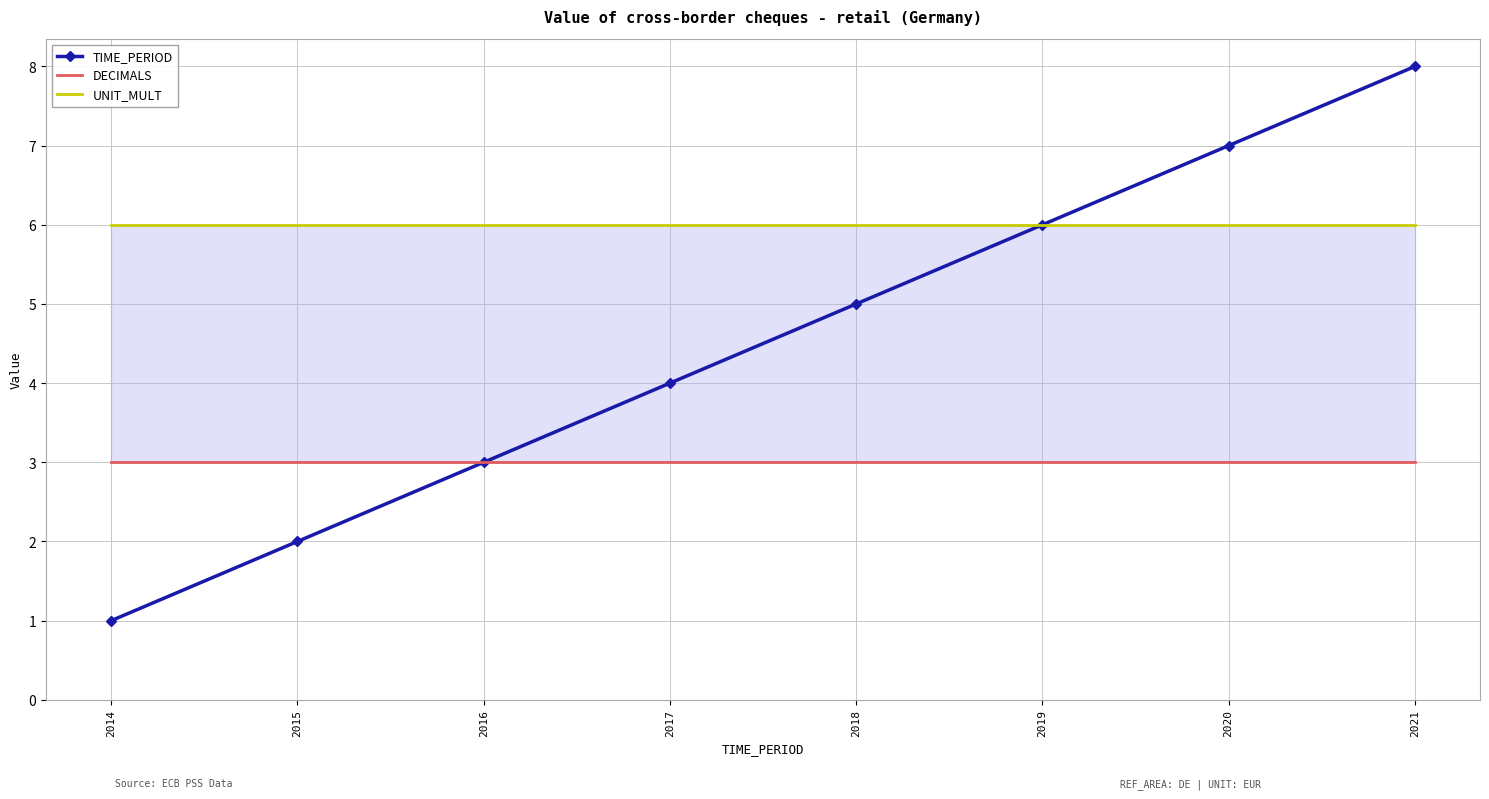

Reading left to right, what are all the values shown in this chart?

TIME_PERIOD: 2014=1	2015=2	2016=3	2017=4	2018=5	2019=6	2020=7	2021=8
DECIMALS: 2014=3	2015=3	2016=3	2017=3	2018=3	2019=3	2020=3	2021=3
UNIT_MULT: 2014=6	2015=6	2016=6	2017=6	2018=6	2019=6	2020=6	2021=6